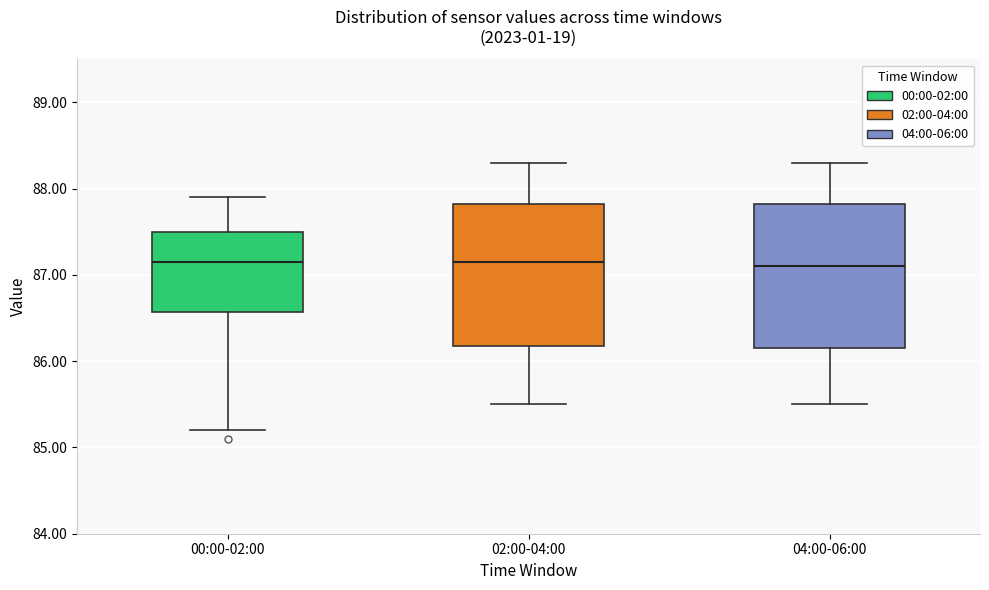

Where is the upper edge of the box for 04:00-06:00 on the y-axis? The values are not printed on the chart, so give them approximately, as read against the axis.

87.8